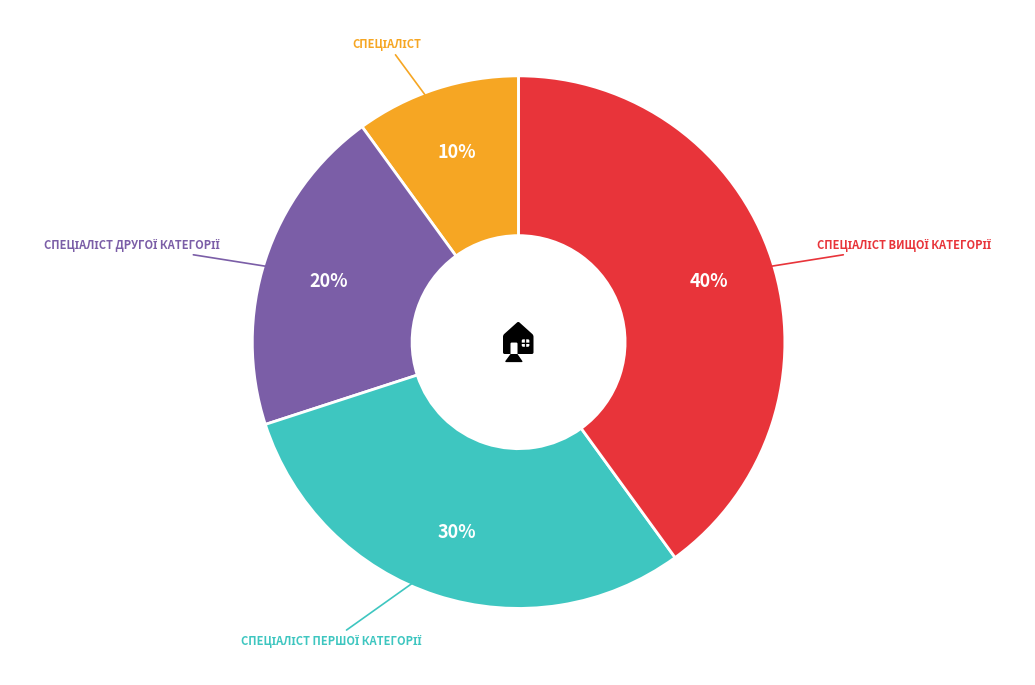

Does any single category account for the majority?

No